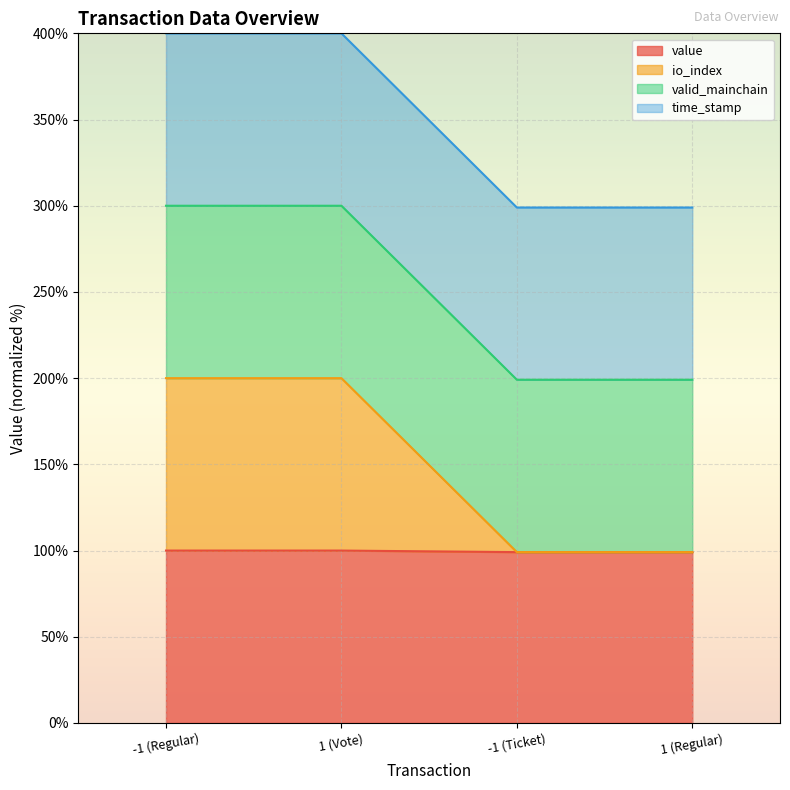

What is the greatest value displayed?

400.0